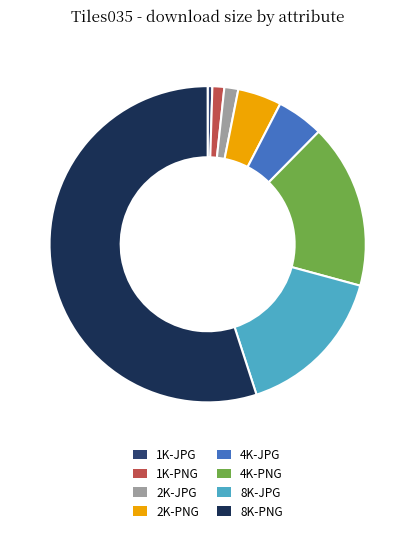

What percentage is the 1K-PNG slice, to the nearest percent?

1%